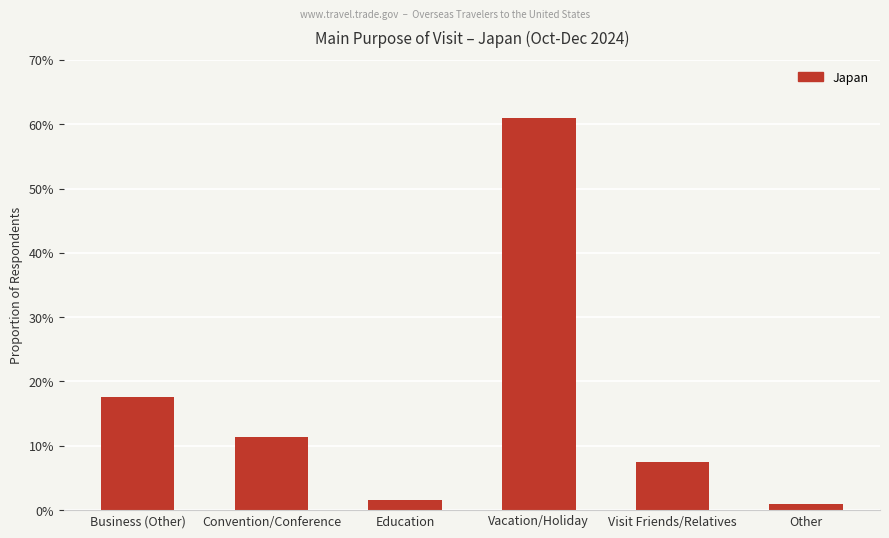

Reading left to right, what are all the values shown in this chart?

Business (Other)=0.2	Convention/Conference=0.1	Education=0.0	Vacation/Holiday=0.6	Visit Friends/Relatives=0.1	Other=0.0